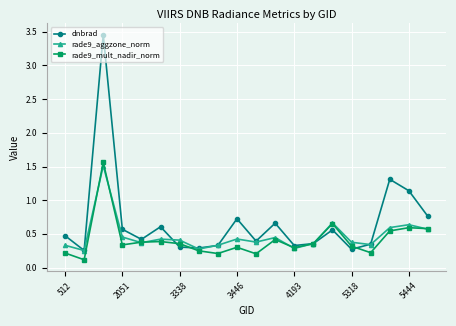

In rade9_aggzone_norm, how many points are higher than both neighbors (excluding endpoints)?

6